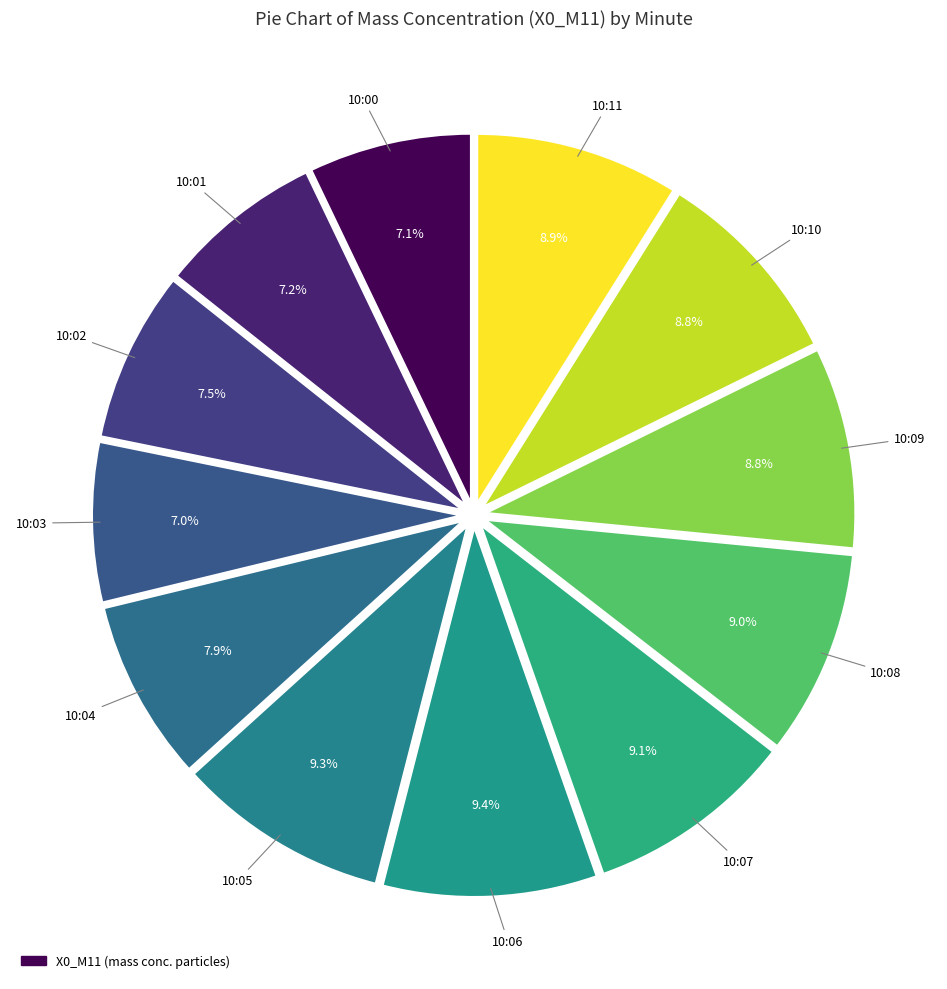

Count the number of slices in the pie.

12